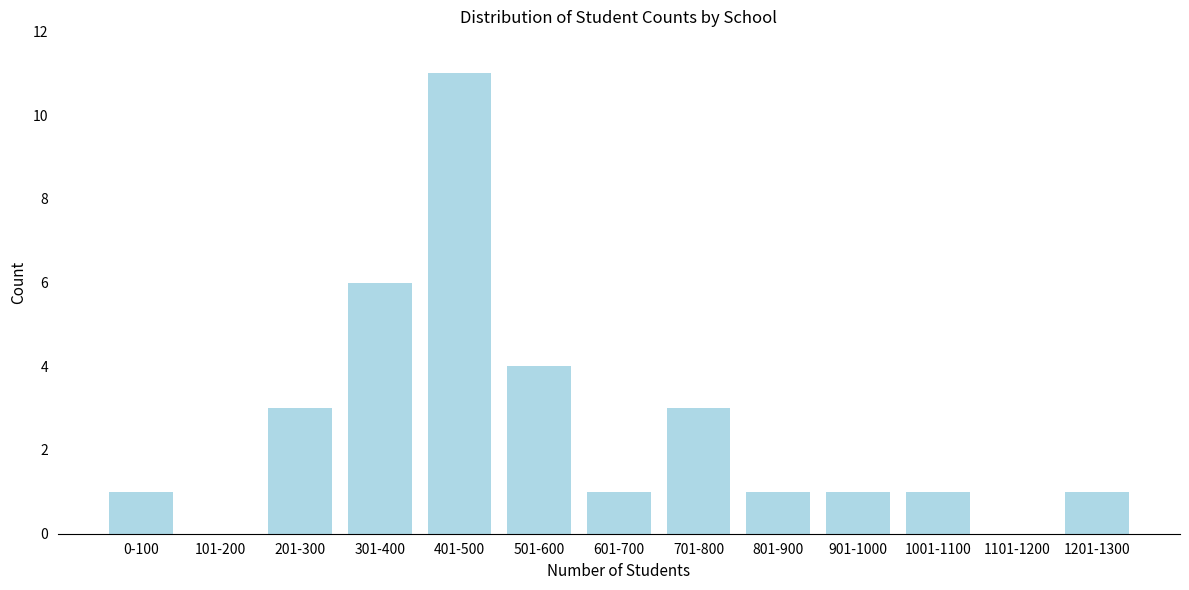

Reading left to right, extract all data points from this chart.

0-100=1	101-200=0	201-300=3	301-400=6	401-500=11	501-600=4	601-700=1	701-800=3	801-900=1	901-1000=1	1001-1100=1	1101-1200=0	1201-1300=1